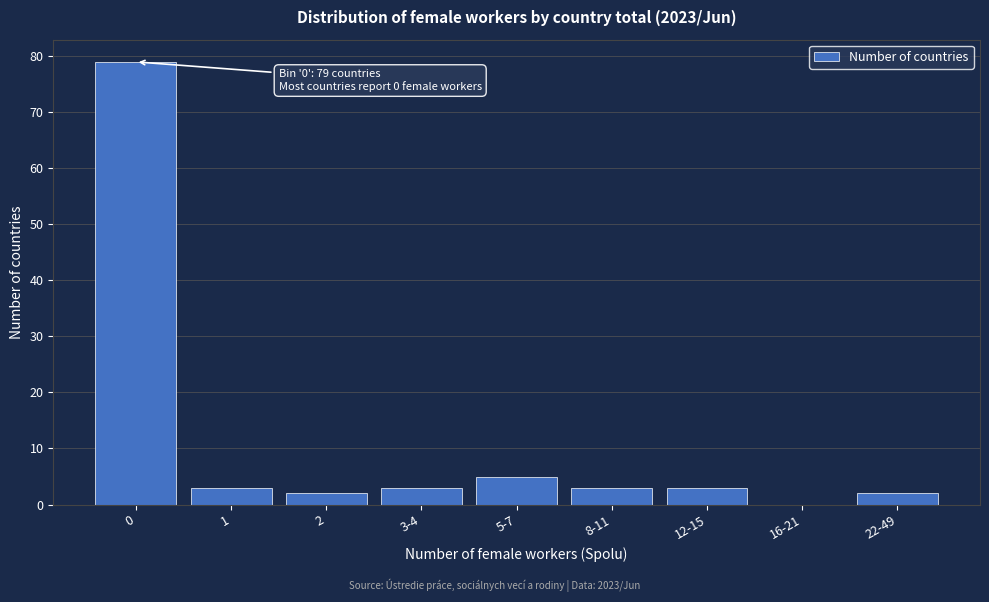

Reading right to left, what are all the values shown in this chart?

22-49=2	16-21=0	12-15=3	8-11=3	5-7=5	3-4=3	2=2	1=3	0=79